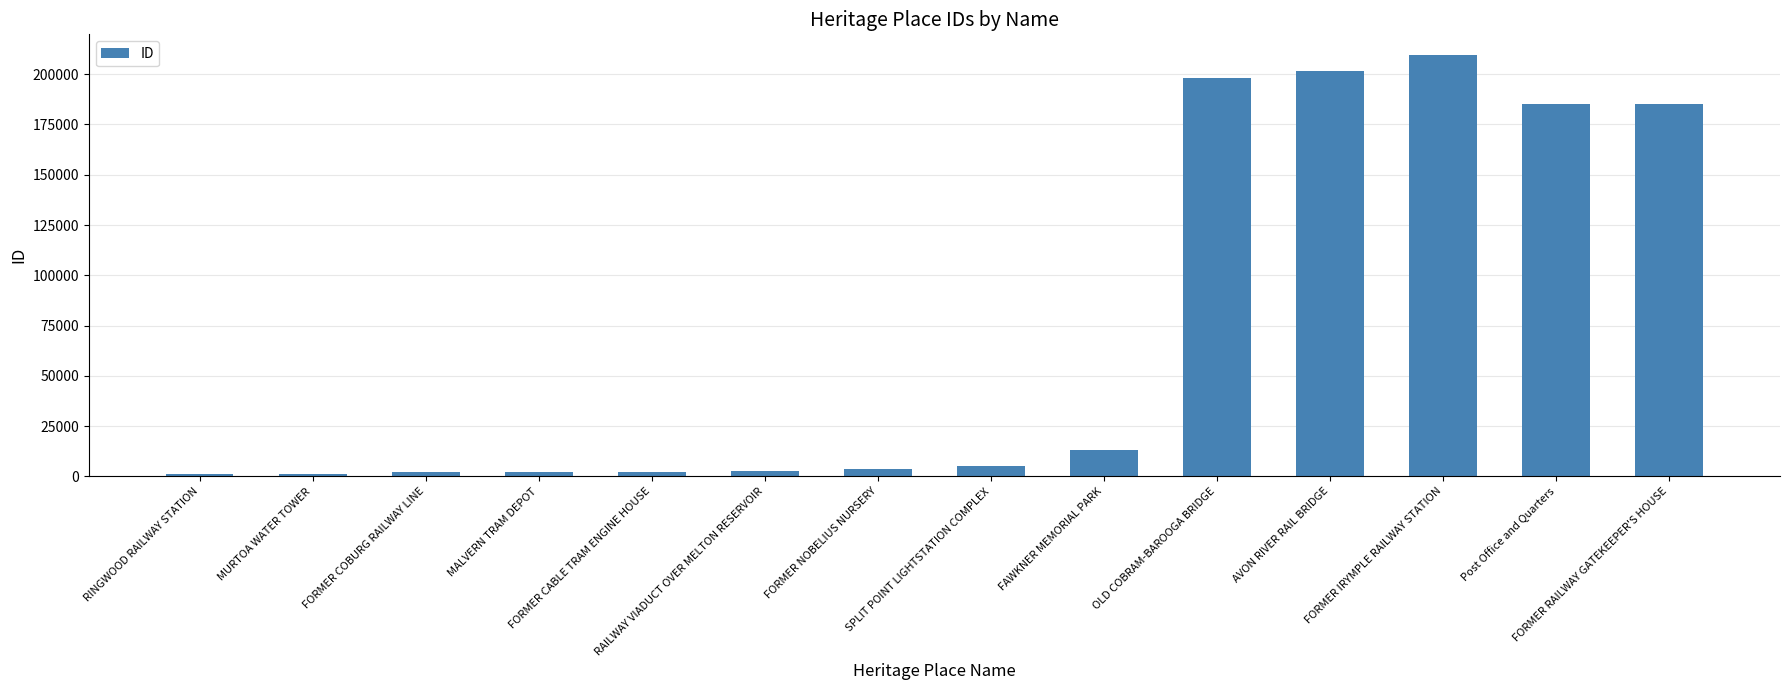

What is the greatest value displayed?

209373